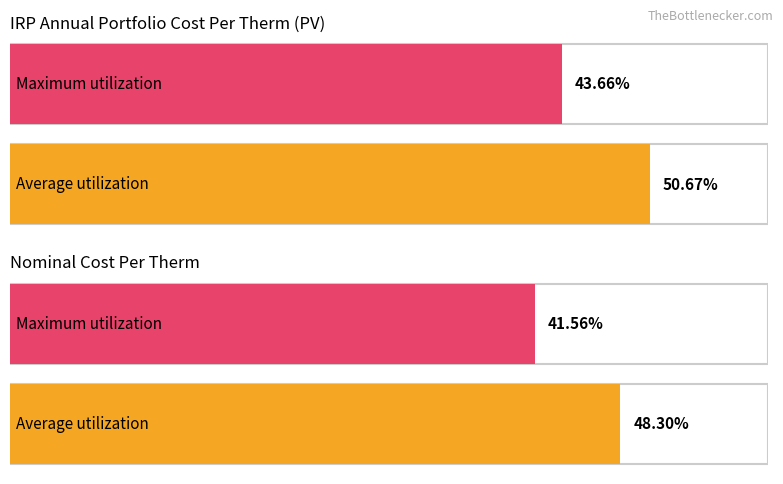

How many groups of bars are there?

4